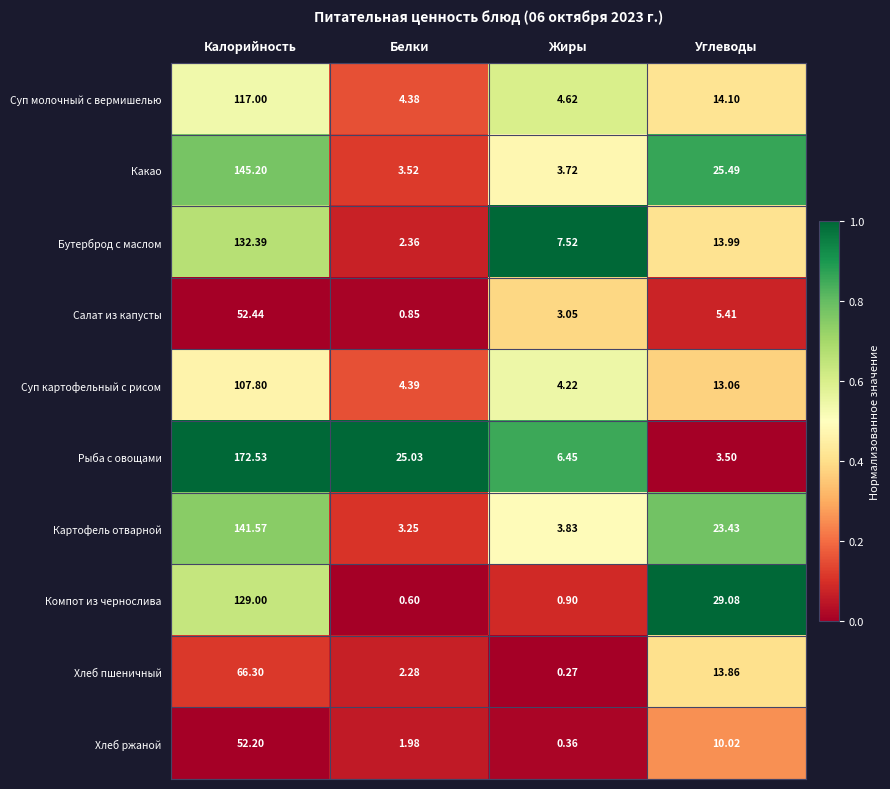

List the series in order of their peak value, highest first.

Рыба с овощами, Какао, Картофель отварной, Бутерброд с маслом, Компот из чернослива, Суп молочный с вермишелью, Суп картофельный с рисом, Хлеб пшеничный, Салат из капусты, Хлеб ржаной